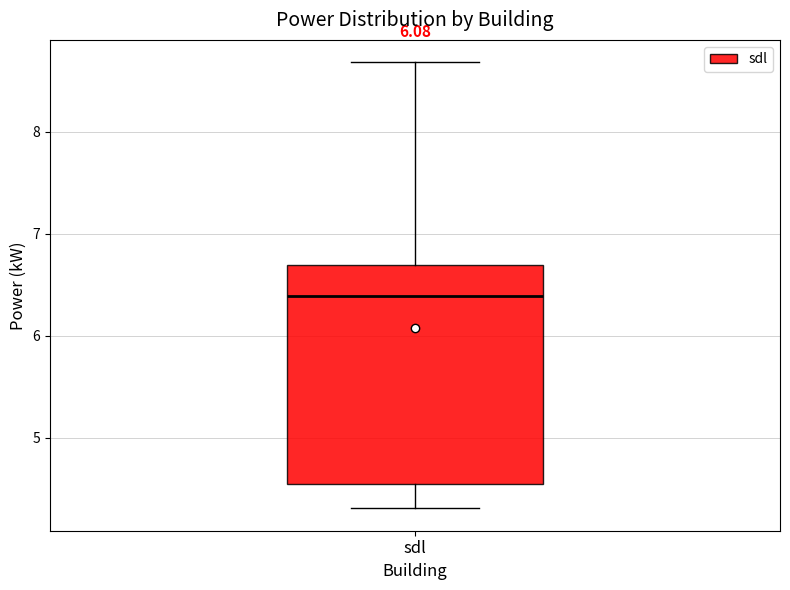

Read this box plot against the y-axis: the position of the median line, the range covered by the box, and the ends of both whiskers. The values are not printed on the chart, so give them approximately, as read against the axis.

median 6.4, box 4.5 to 6.7, whiskers 4.3 to 8.7